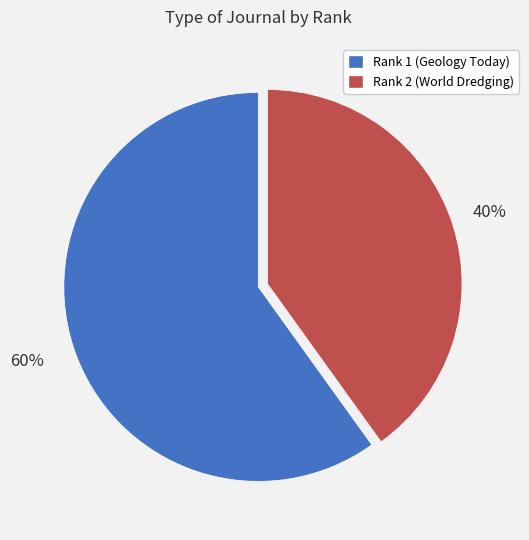

Which has a higher value, Rank 1 (Geology Today) or Rank 2 (World Dredging)?

Rank 1 (Geology Today)